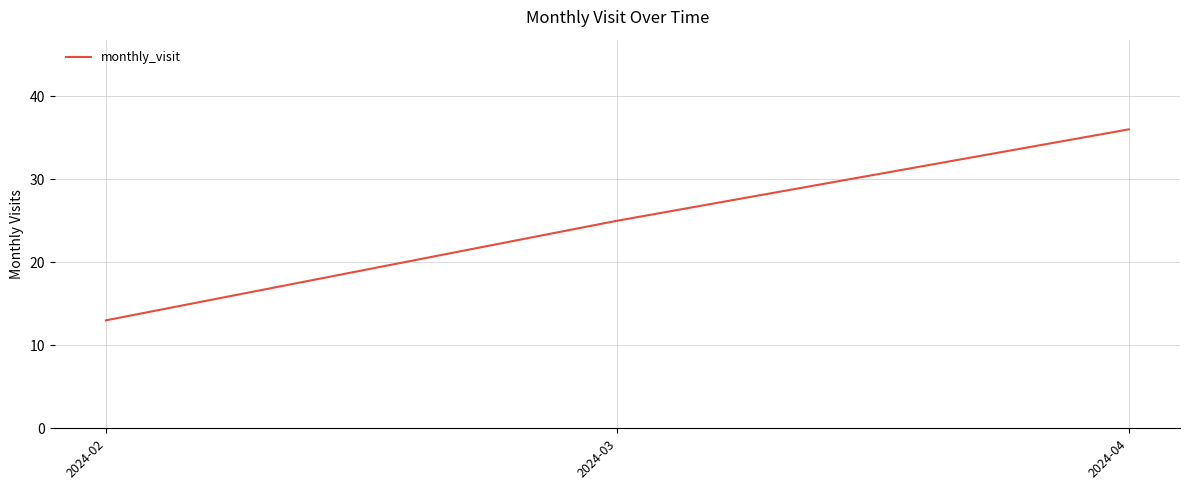

What is the ratio of the value at 2024-04 to the value at 2024-03?

1.4